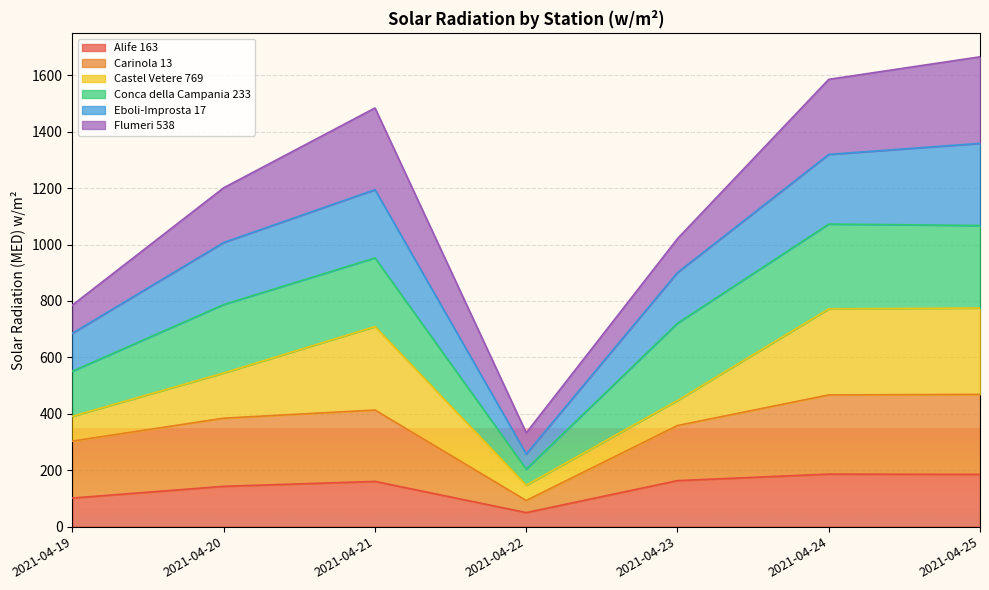

What is the maximum value shown in the chart?

1665.3